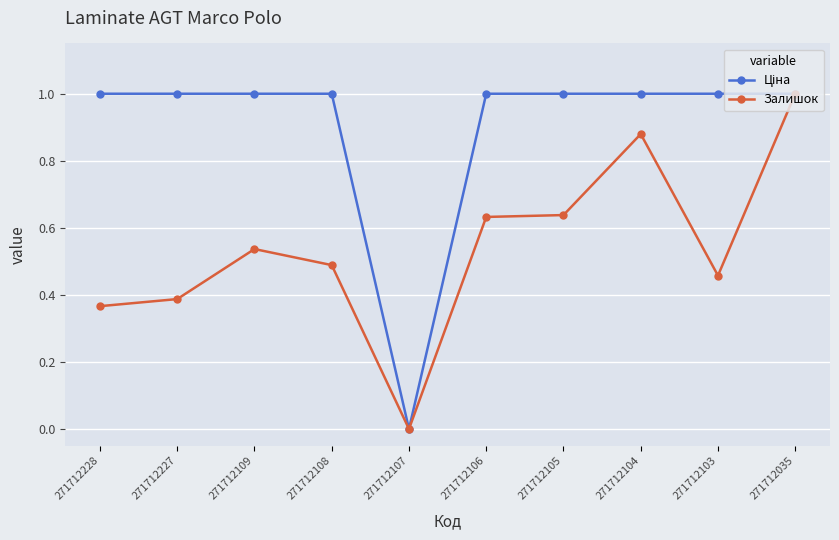

What is the total value across all series at 271712035?

2.0